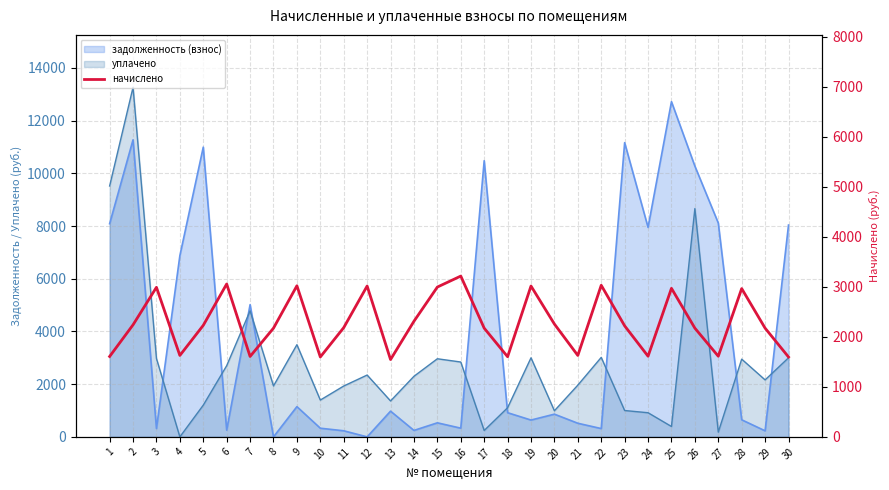

How many points are higher than both their immediate neighbors (excluding endpoints)?

9